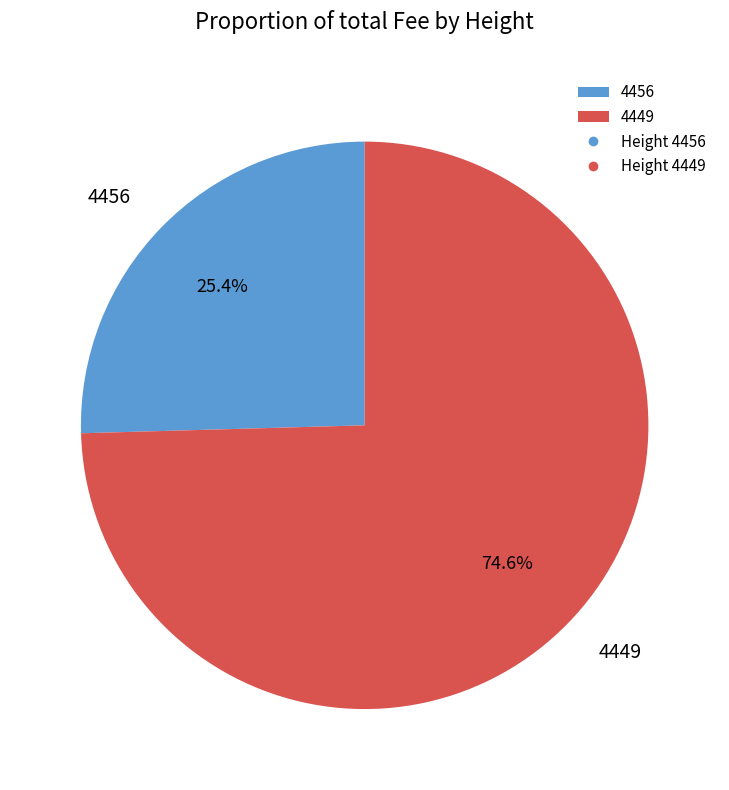

To the nearest percent, what percentage of the pie is 4449?

75%